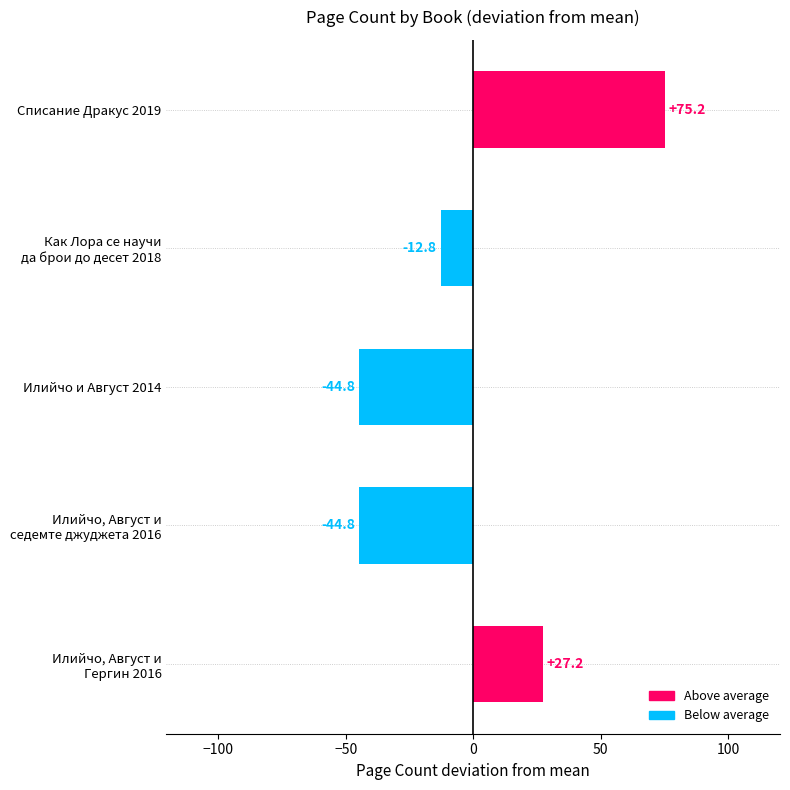

True or false: the data shows 126.6 at Списание Дракус 2019.

False